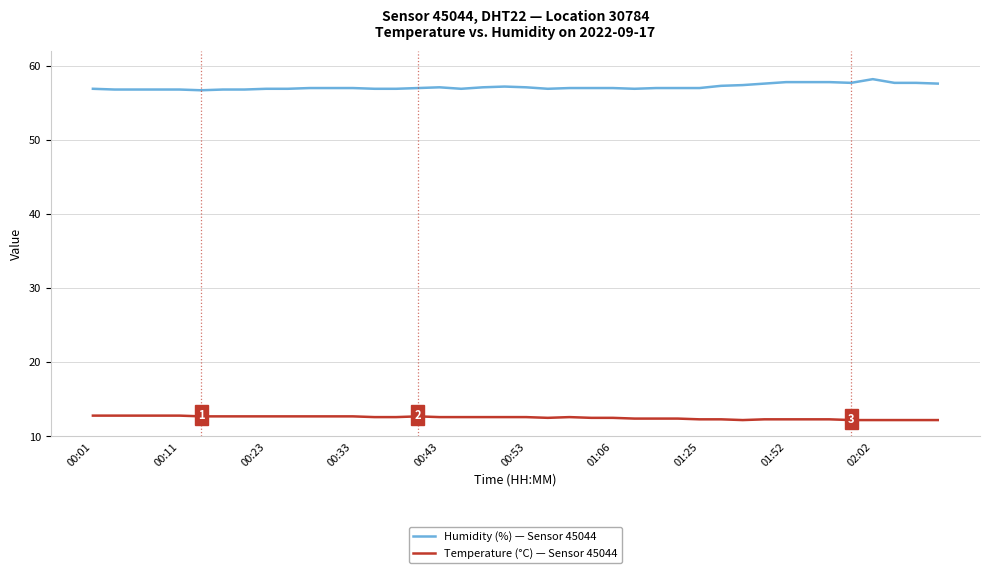

What is the maximum value shown in the chart?

58.2